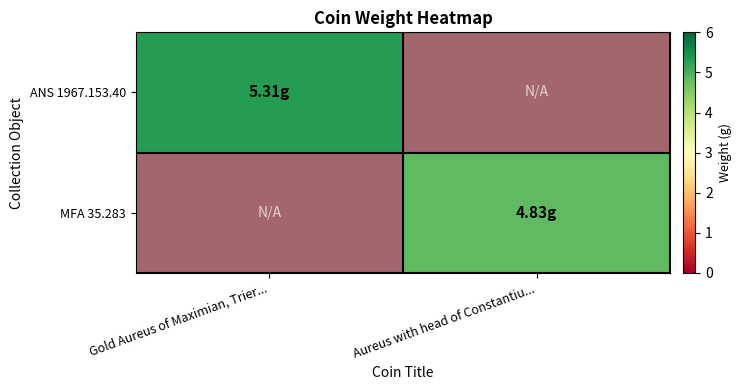

Which category has the lowest value in the ANS 1967.153.40 series?

Gold Aureus of Maximian, Trier...